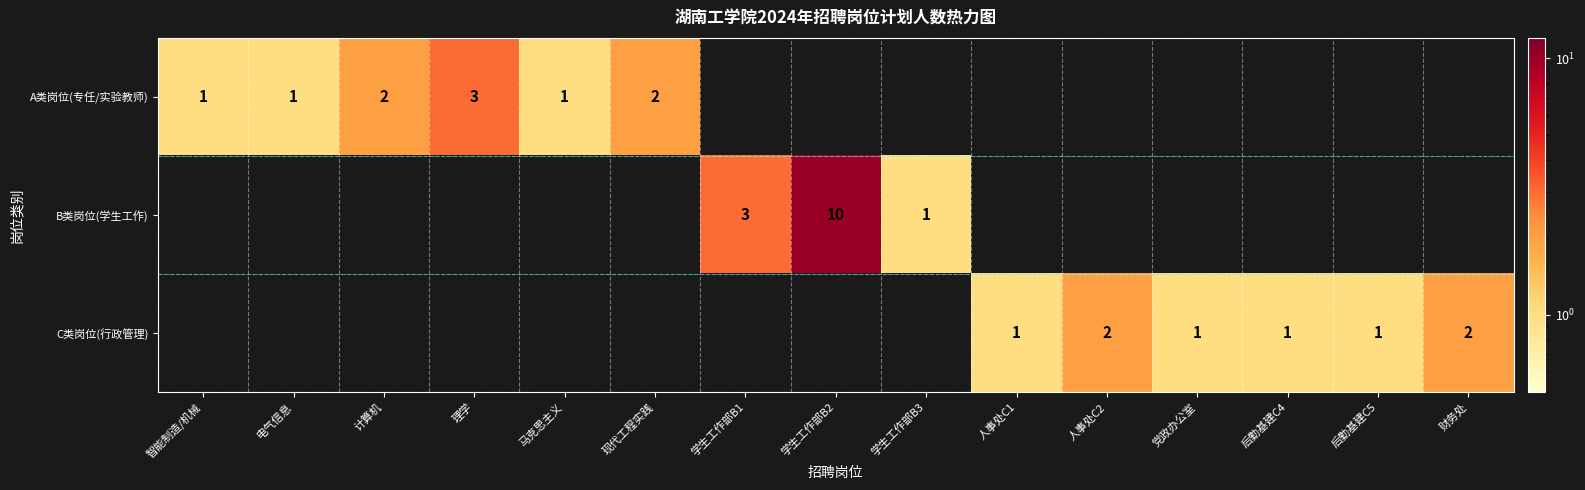

The C类岗位(行政管理) series shows 0 at 党政办公室. True or false?

False